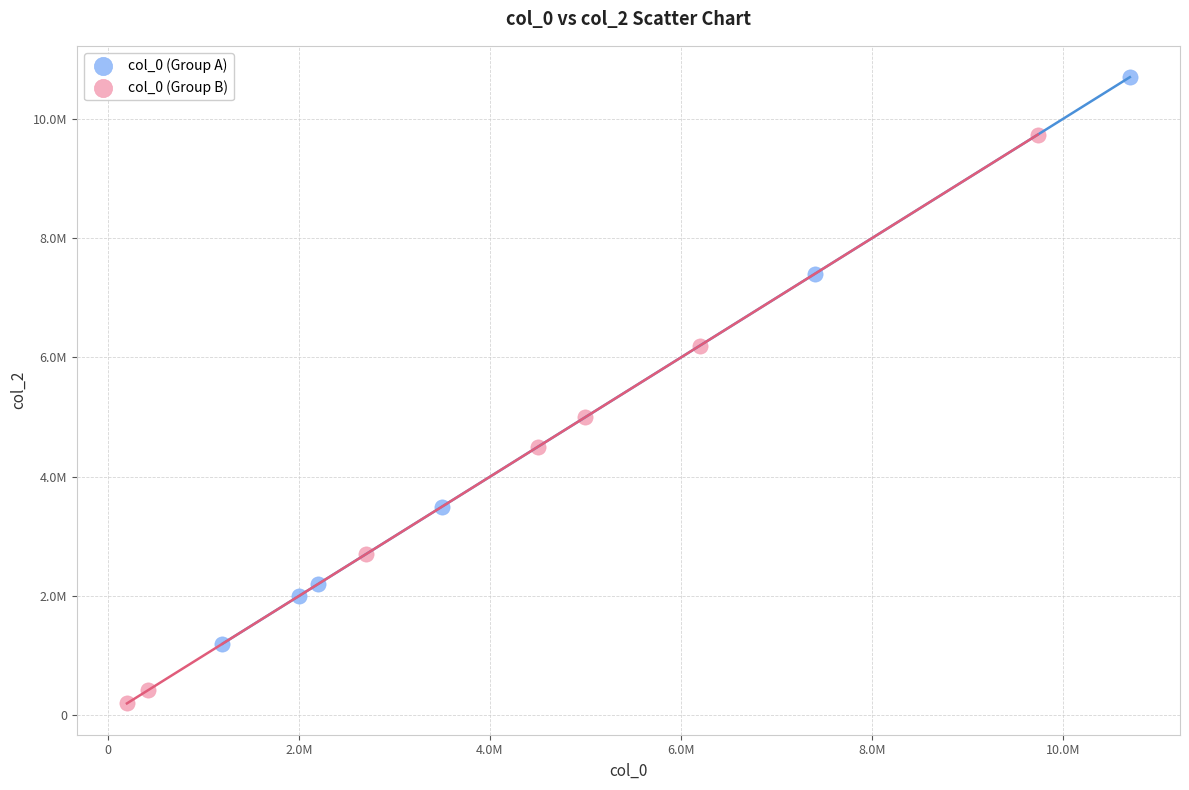

Which series reaches the maximum Y coordinate?

col_0 (Group A)